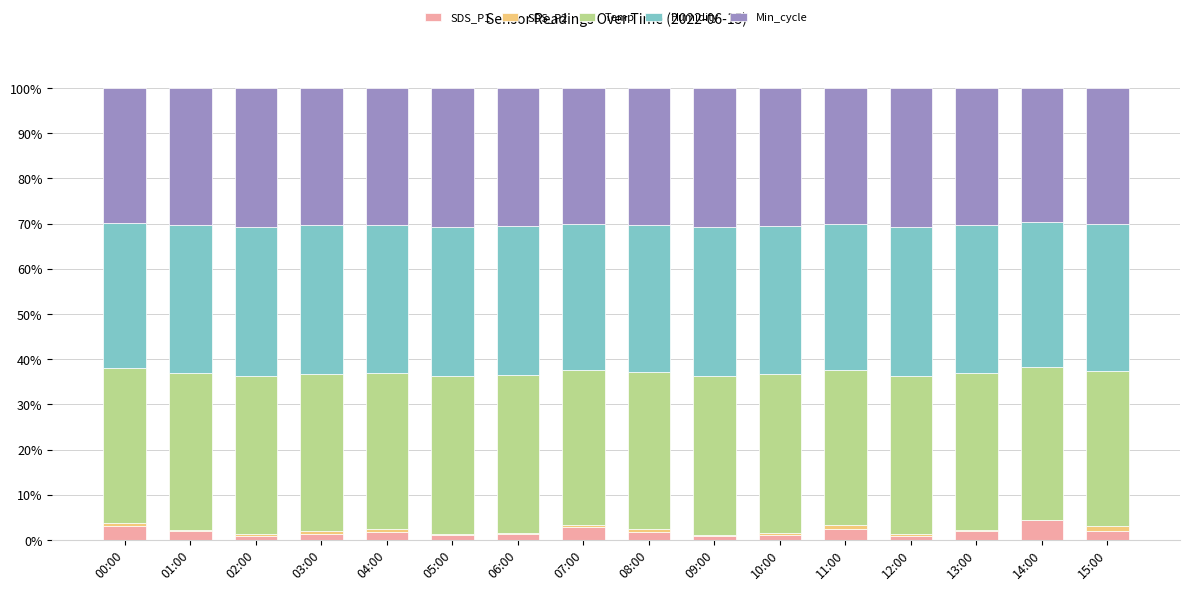

What is the maximum value for SDS_P1?

4.3